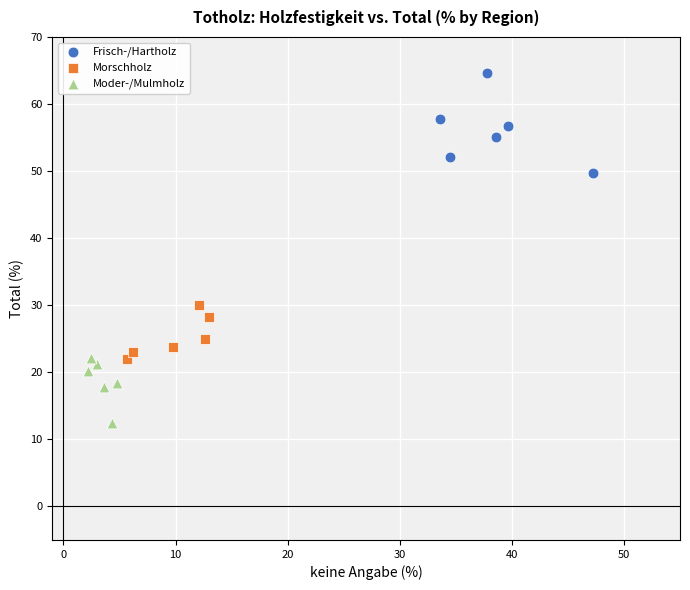

What are all the series names shown in the legend?

Frisch-/Hartholz, Morschholz, Moder-/Mulmholz